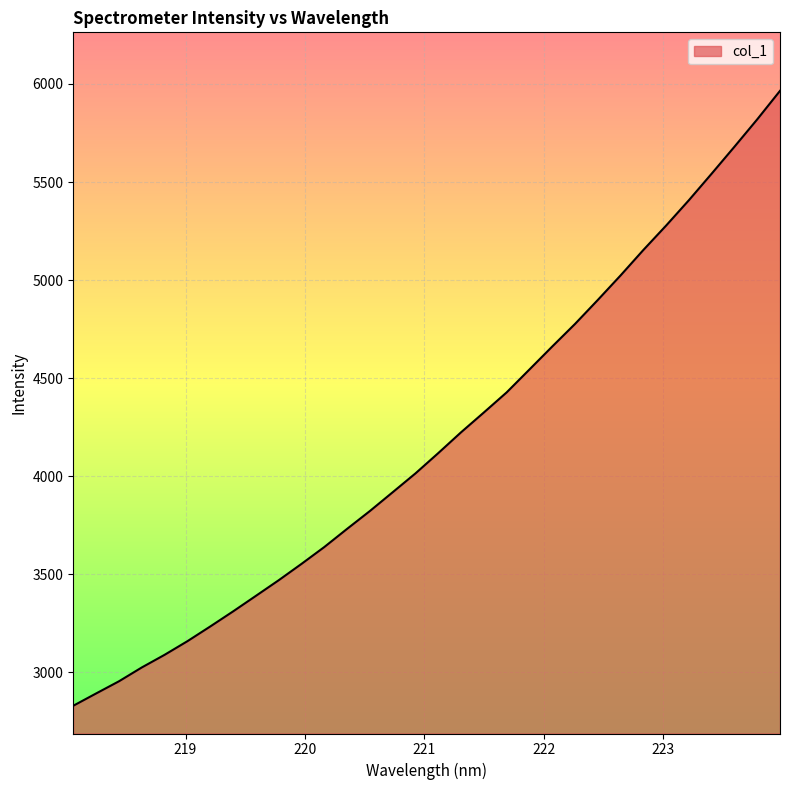

How many values exceed 4118?

16